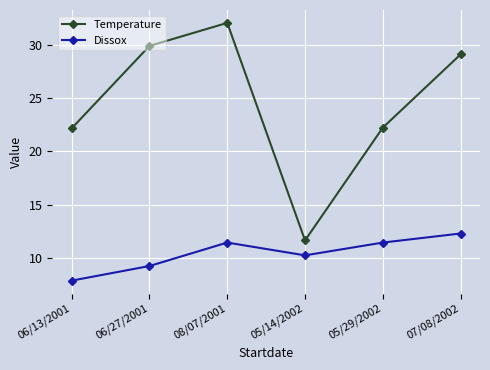

At how many categories does at least one series exceed 22?

5